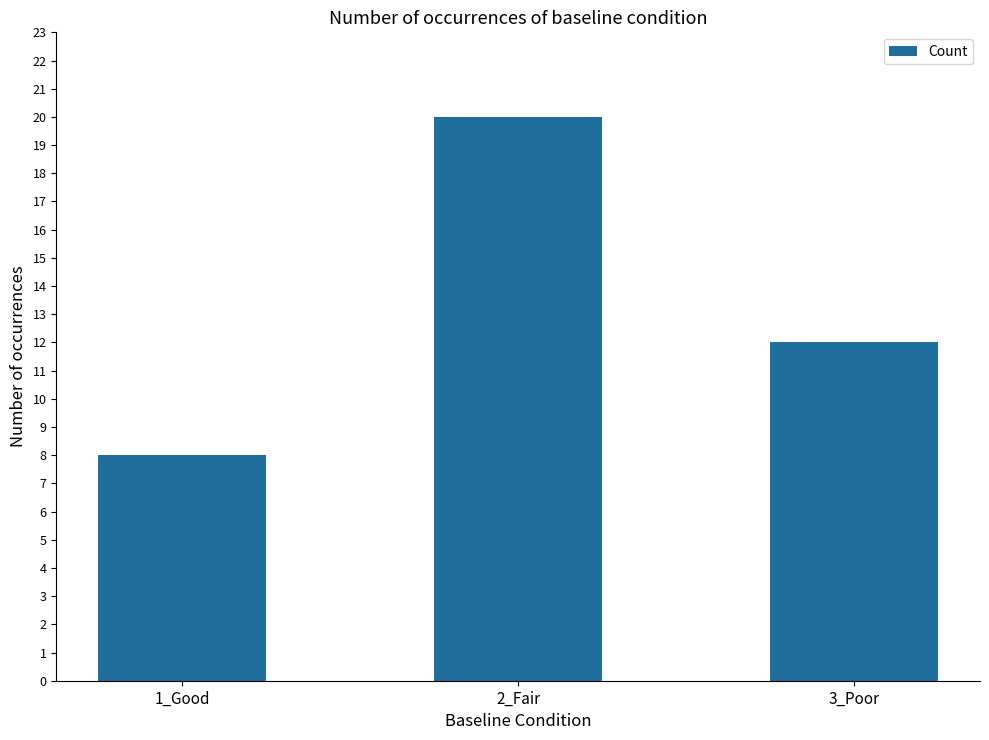

The chart shows a value of 12 at 3_Poor. True or false?

True